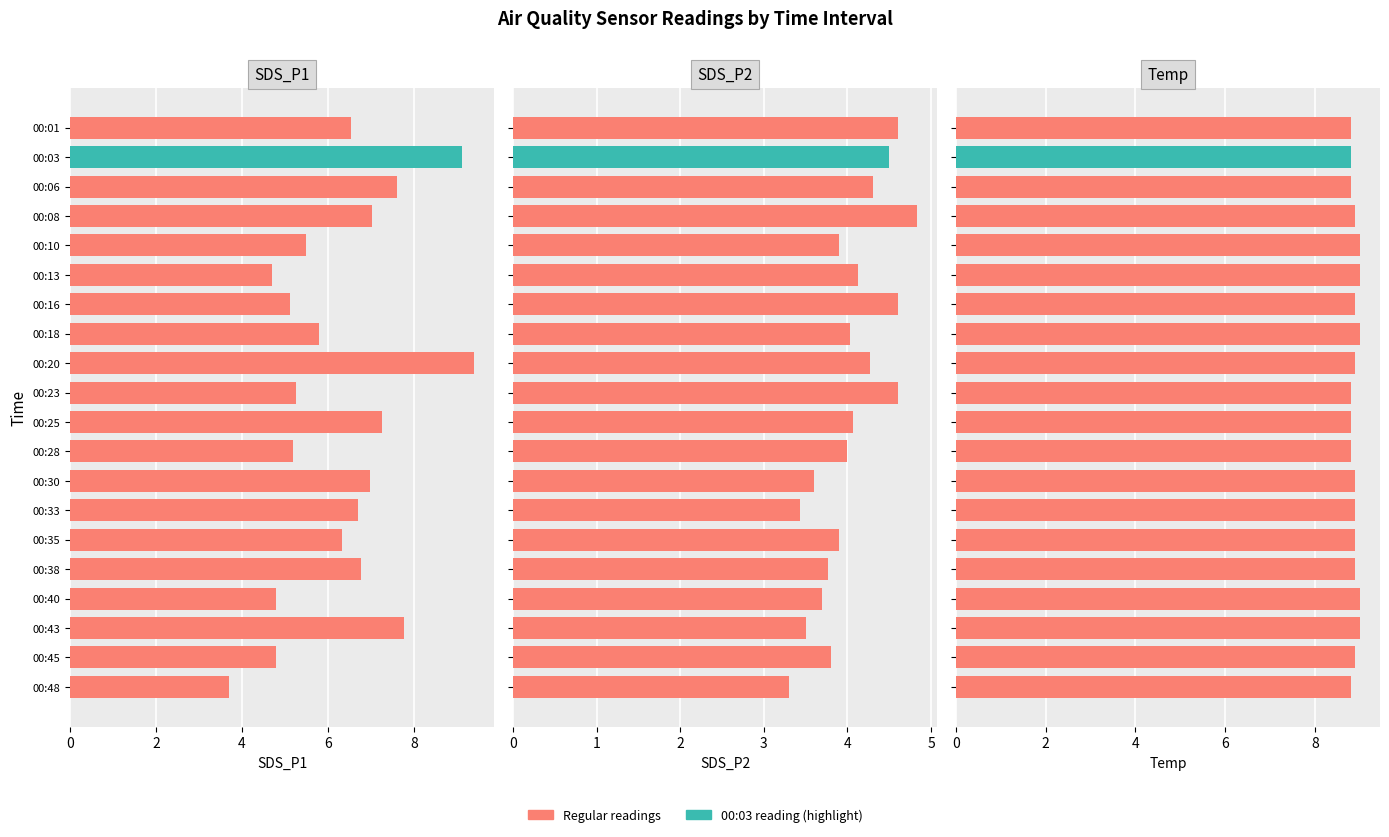

At which category is the sum across all series the highest?

00:20